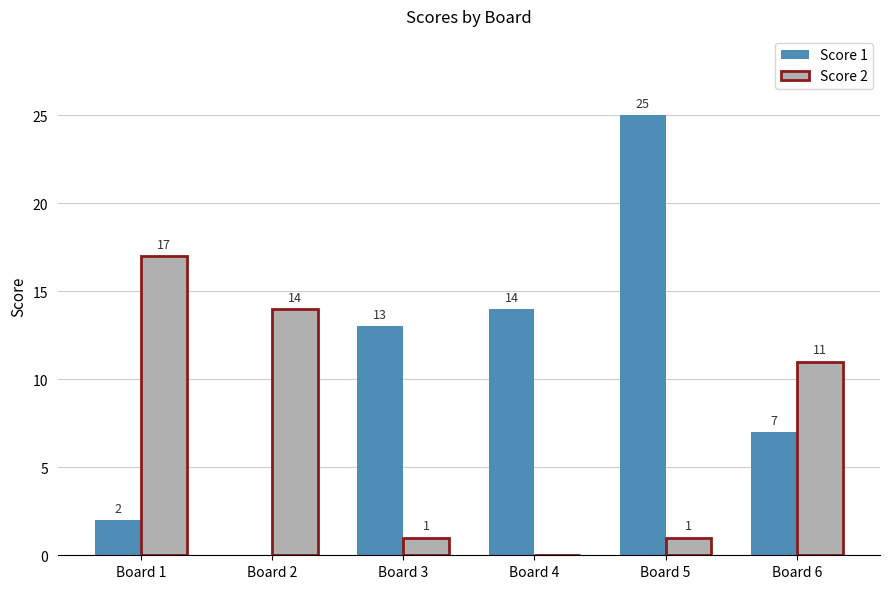

Which series has the largest total across all categories?

Score 1